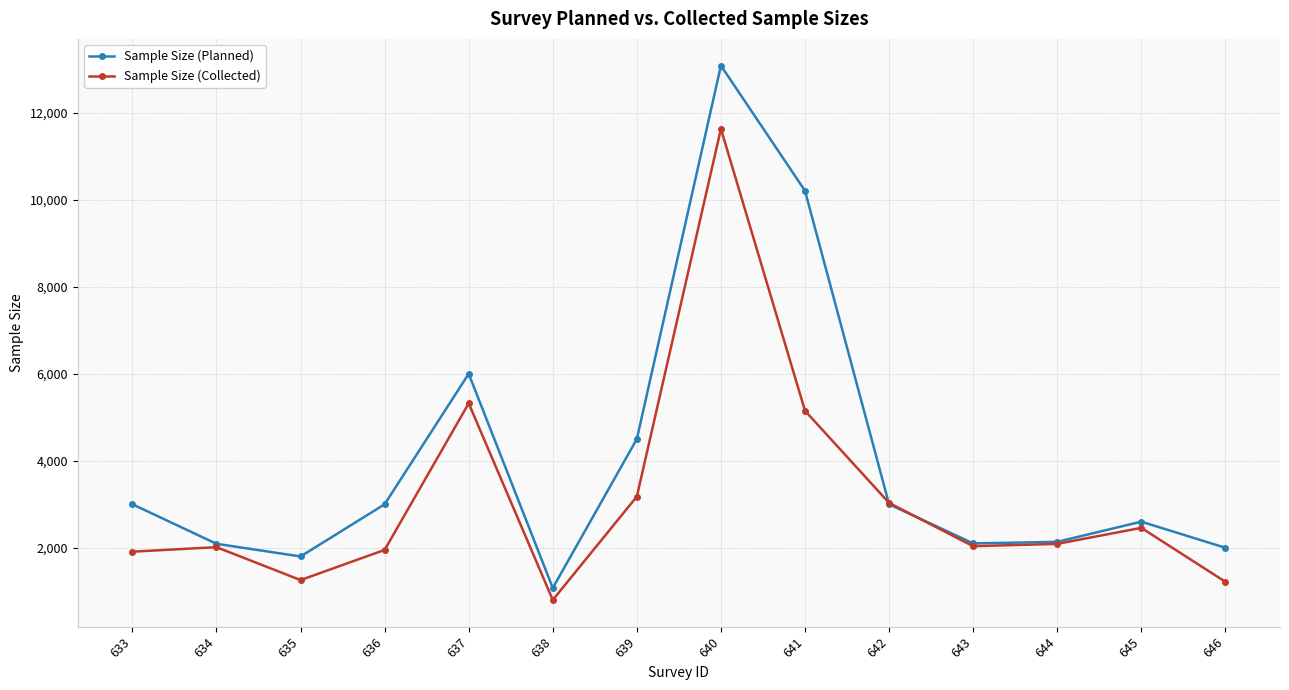

What is the value of the Sample Size (Planned) point at the 1st from the left?

3000